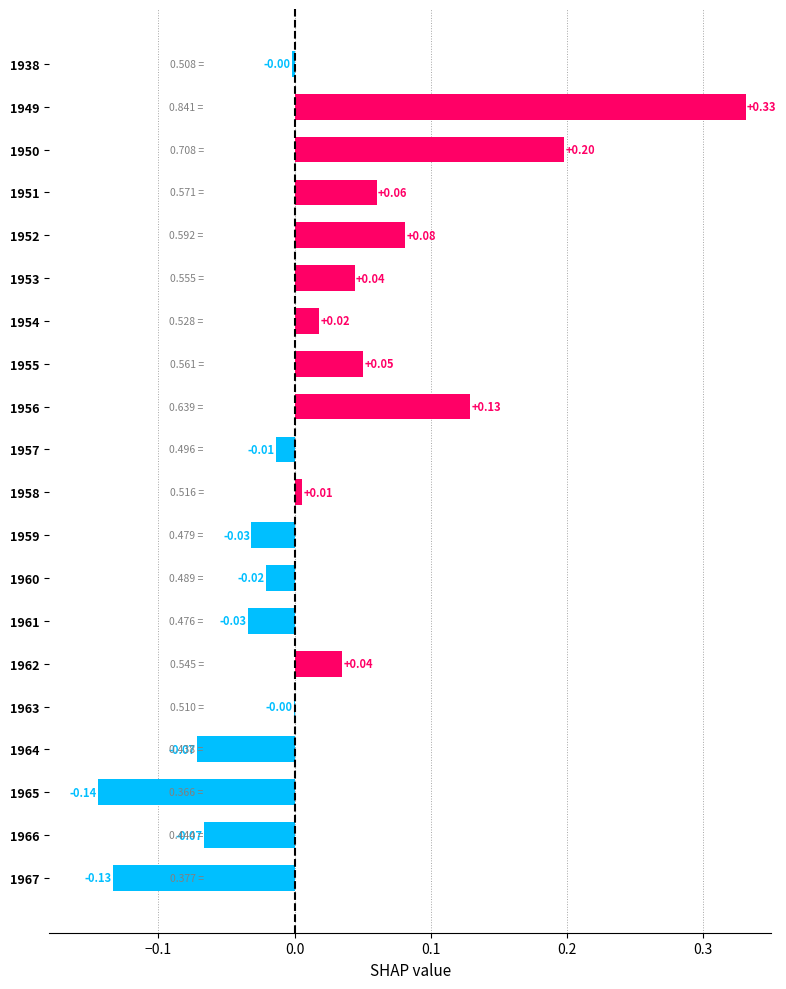

Which has a higher value, 1951 or 1959?

1951